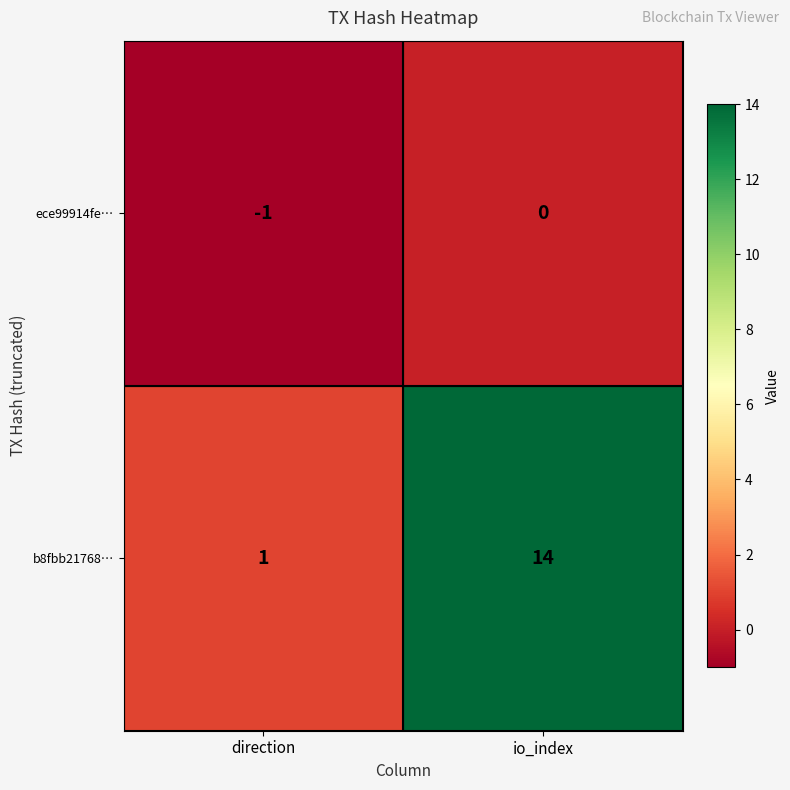

What is the average value of the b8fbb21768… series?

8